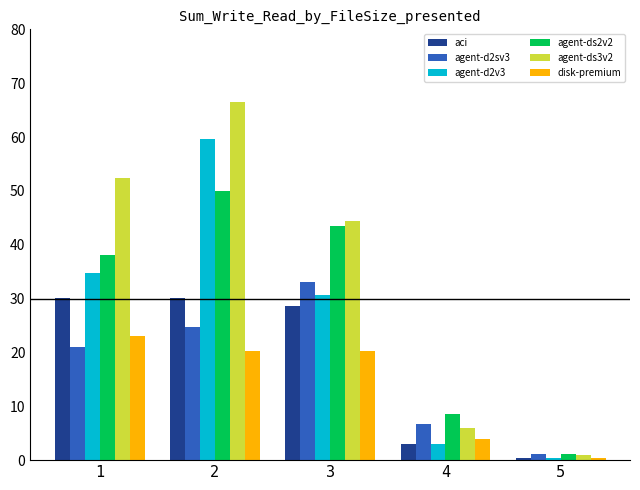

How many values in the agent-ds3v2 series are below 44?

2